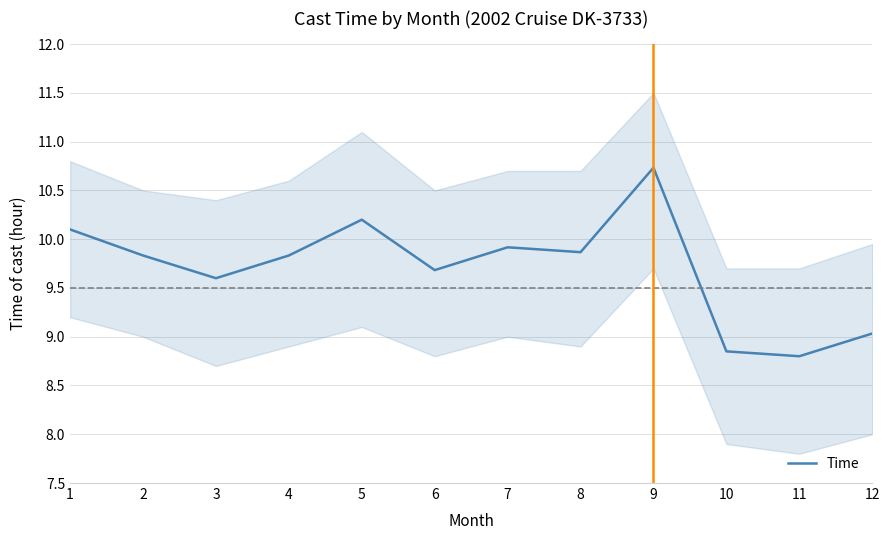

Reading left to right, what are all the values shown in this chart?

1=10.1	2=9.8	3=9.6	4=9.8	5=10.2	6=9.7	7=9.9	8=9.9	9=10.7	10=8.8	11=8.8	12=9.0